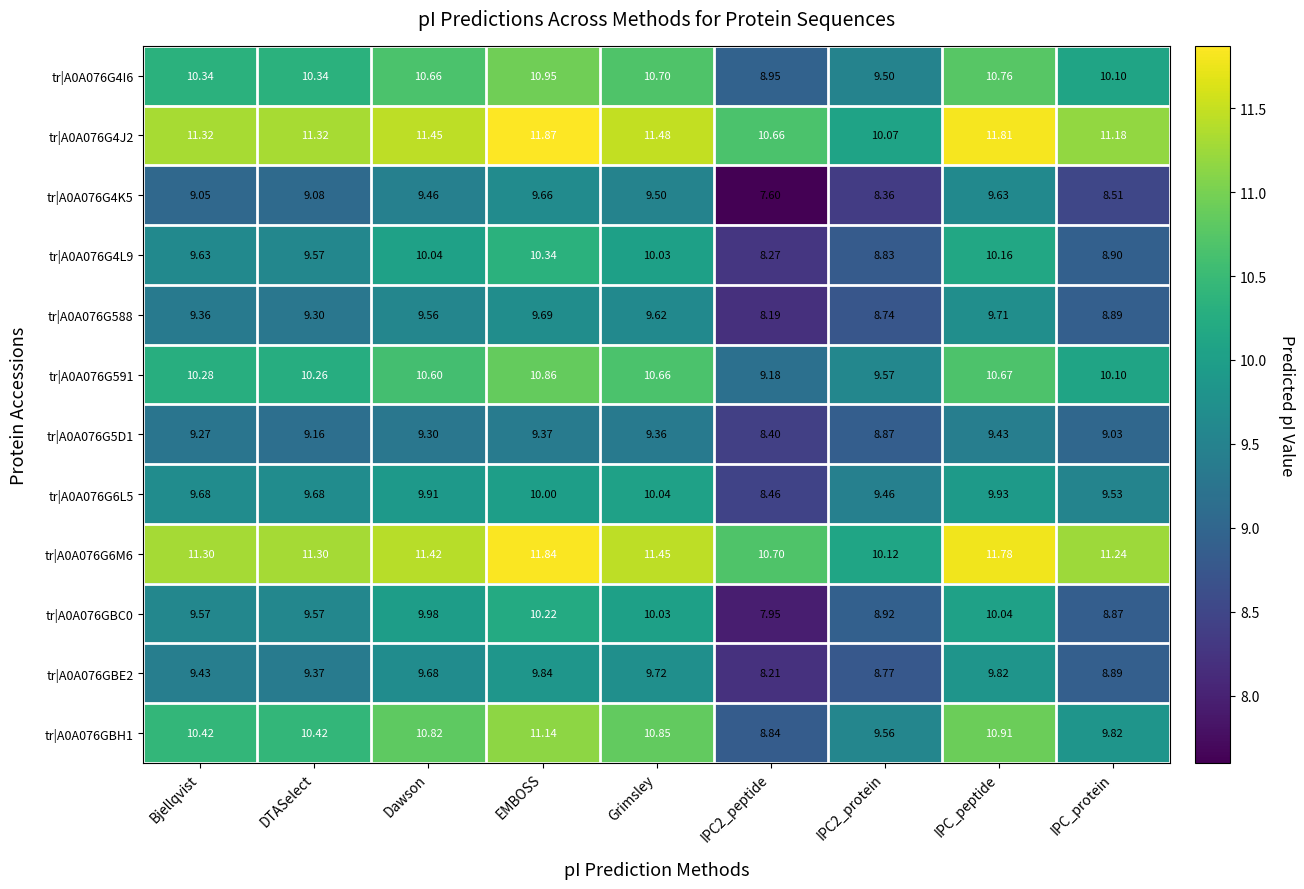

Where does the tr|A0A076G5D1 series first go above 9?

Bjellqvist